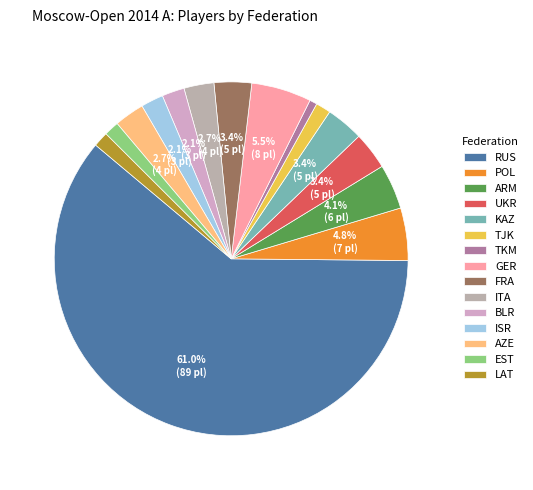

How many slices are in this pie chart?

15